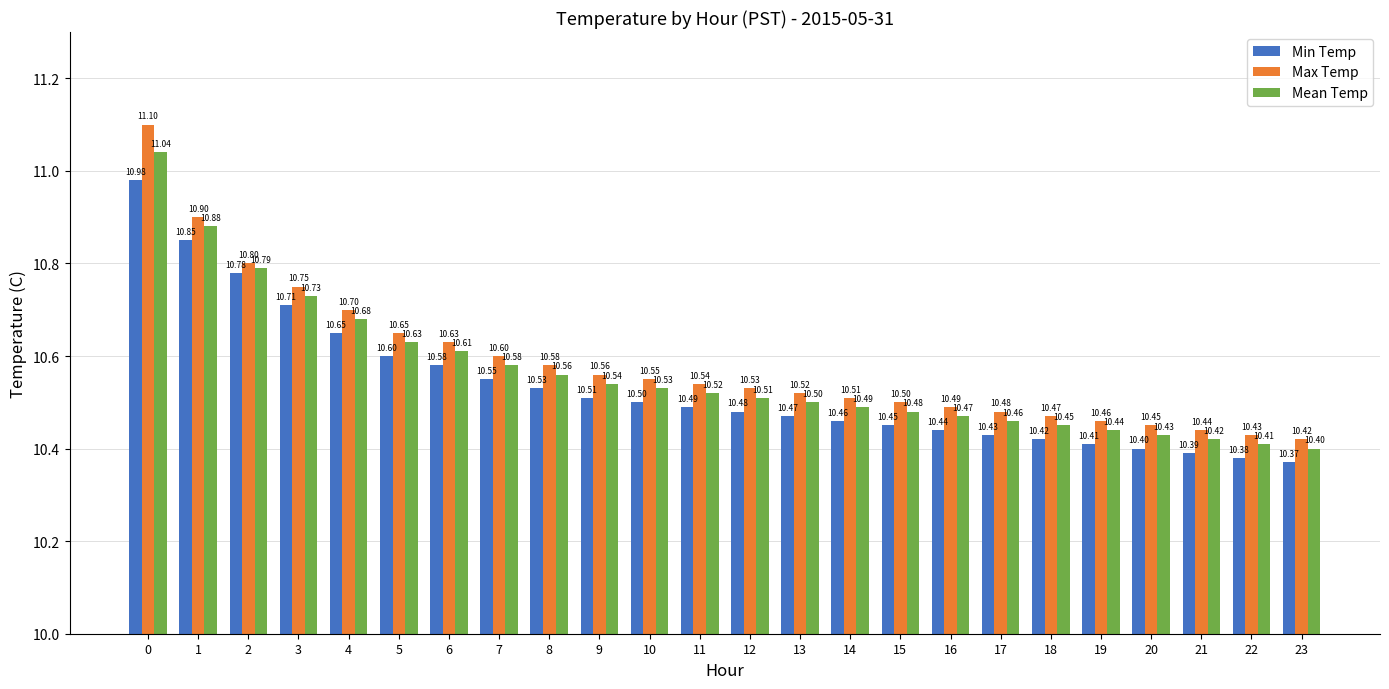

What is the value of the Max Temp bar at the 18th from the left?

10.5